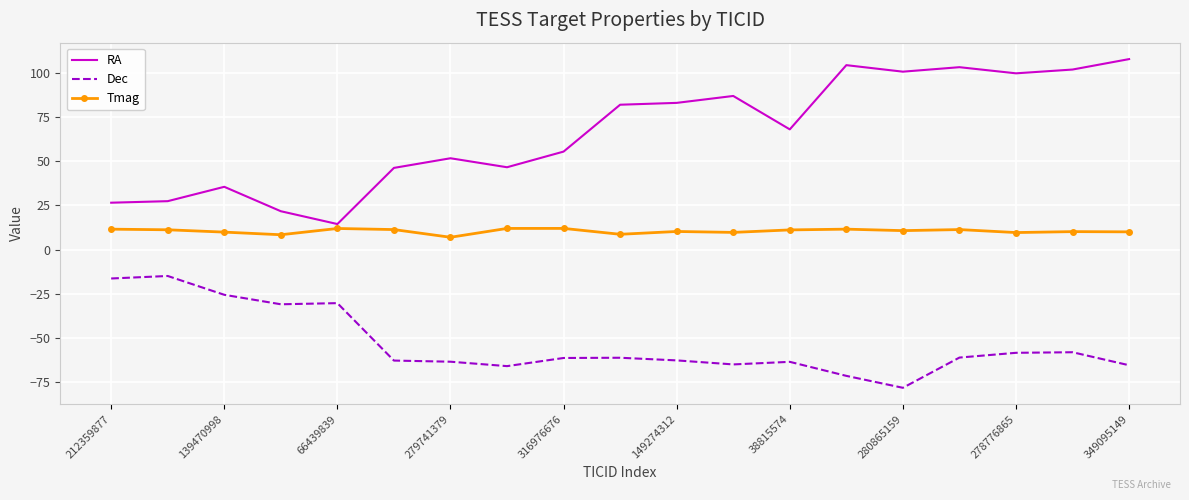

Which series has the largest range (max minus min)?

RA